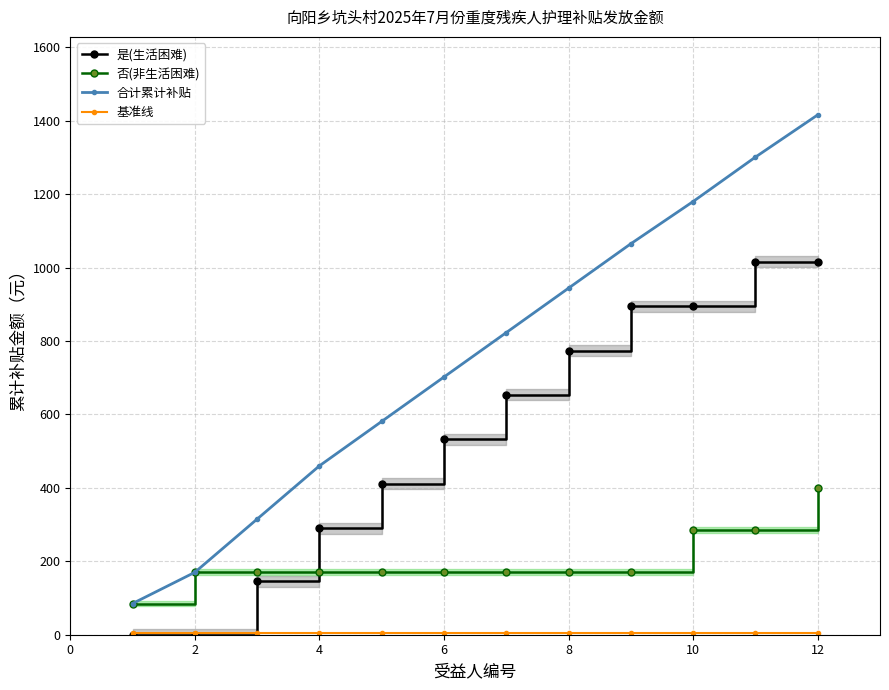

What is the difference between the second highest and minimum values in the 合计累计补贴 series?

1216